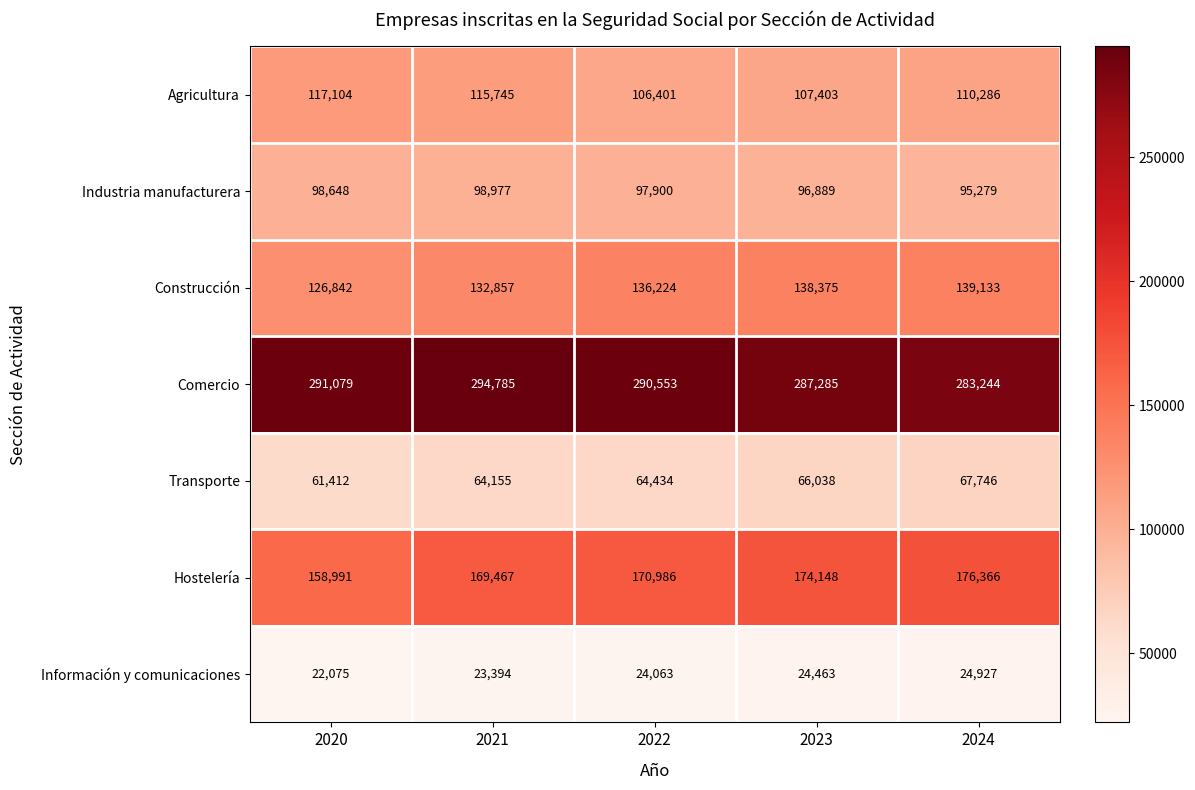

Which series has the widest spread of values?

Hostelería